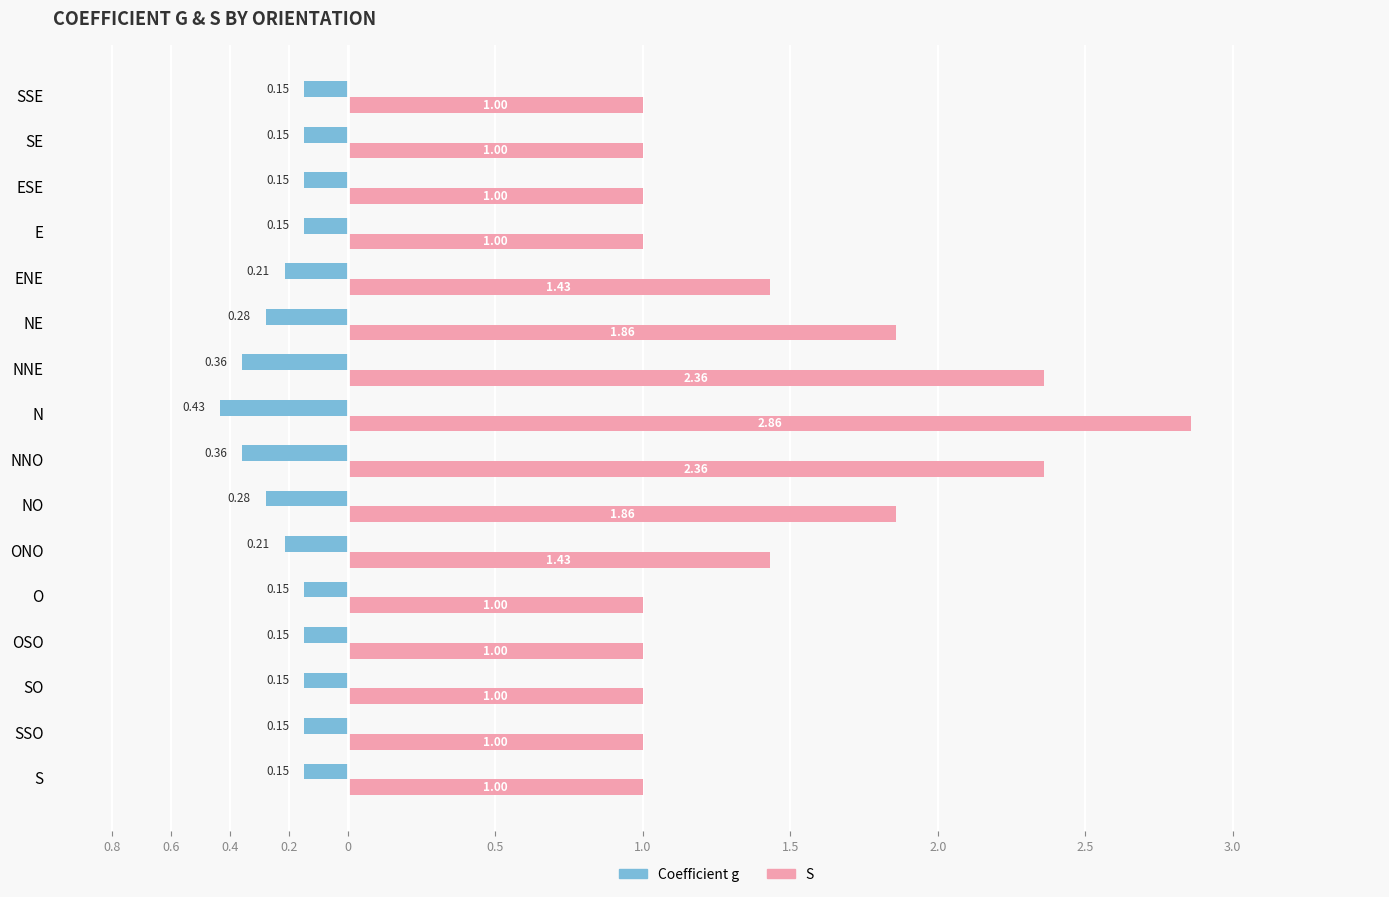

What are all the series names shown in the legend?

Coefficient g, S